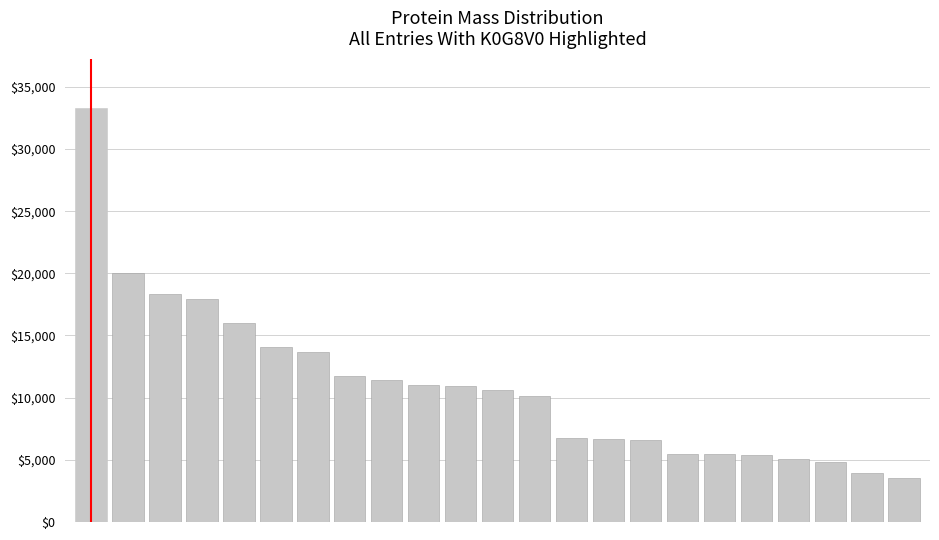

What is the value of the 14th bar from the left?

6750.7